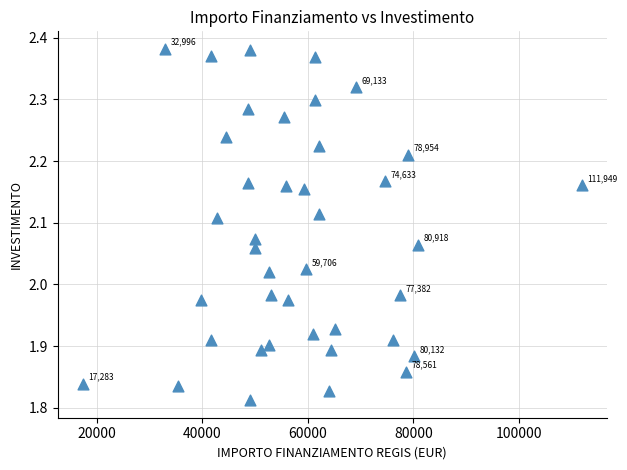

What is the range of X values (max minus min)?

94665.7